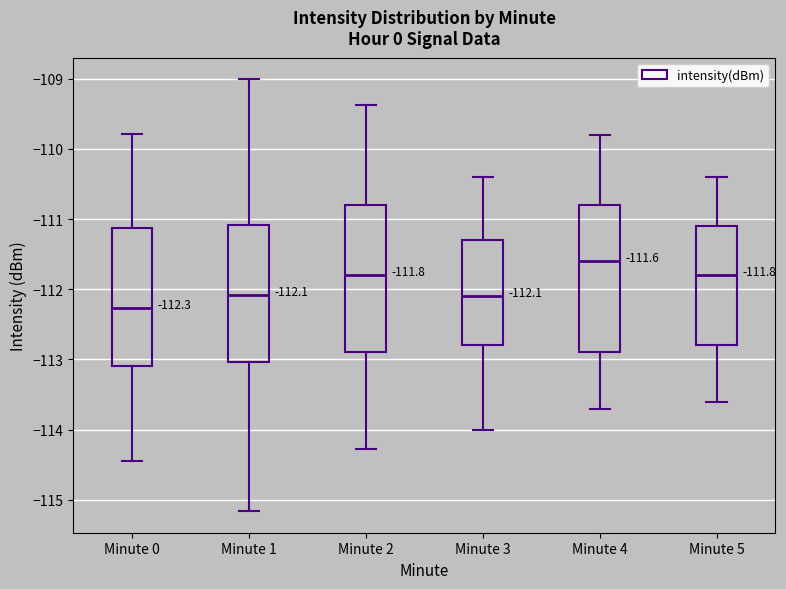

Which box has the lowest median line?

Minute 0